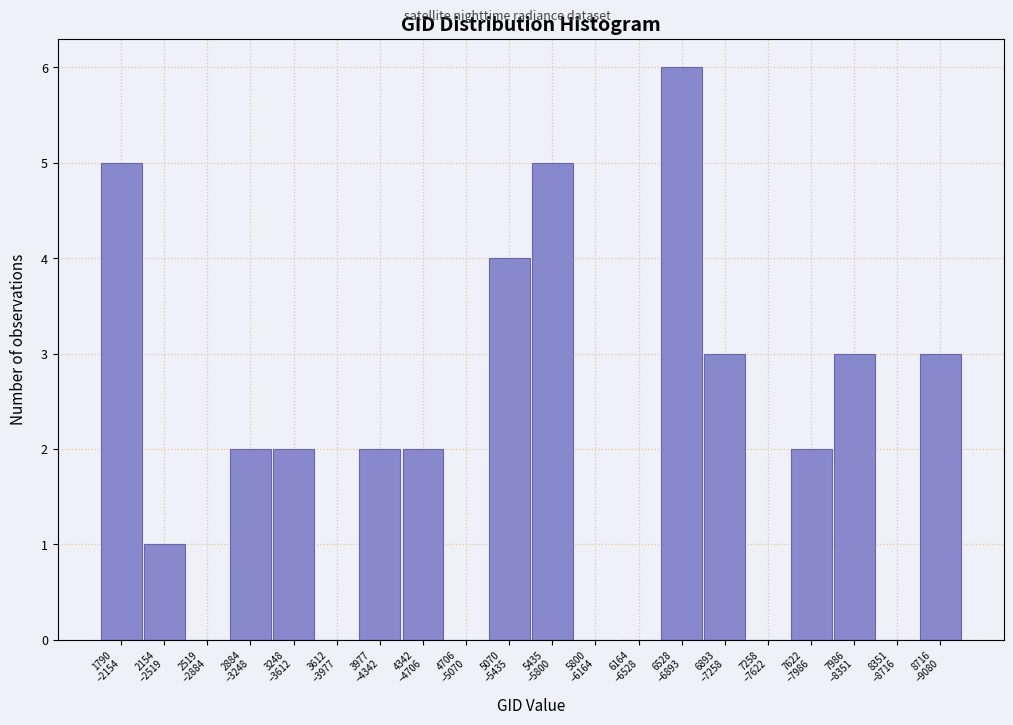

What is the maximum value shown in the chart?

6